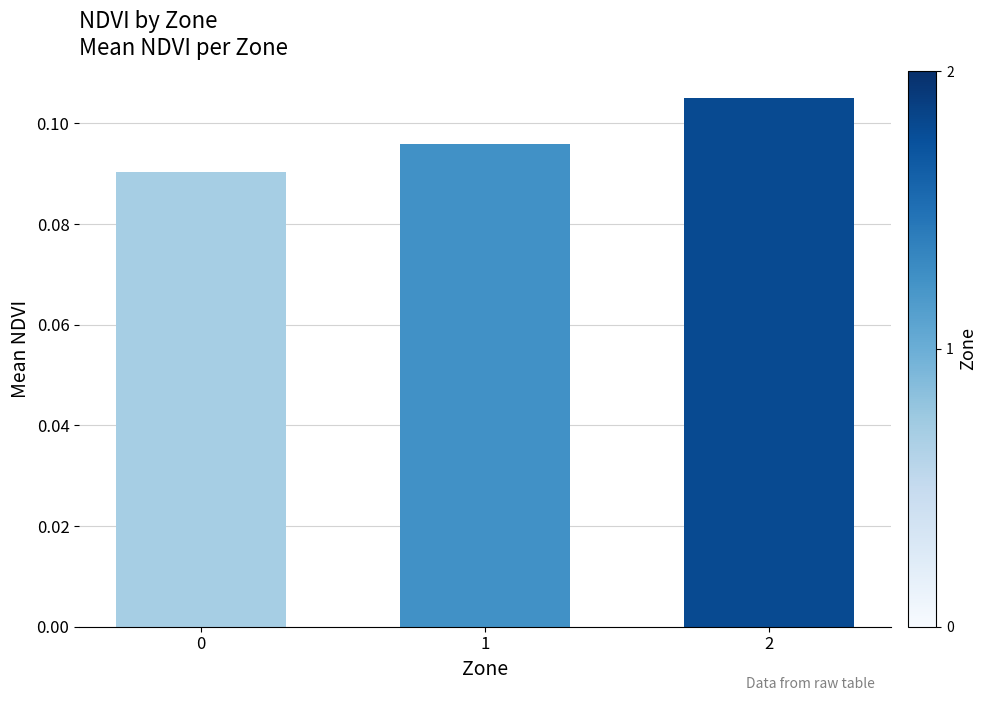

How many values are between 0 and 1?

3